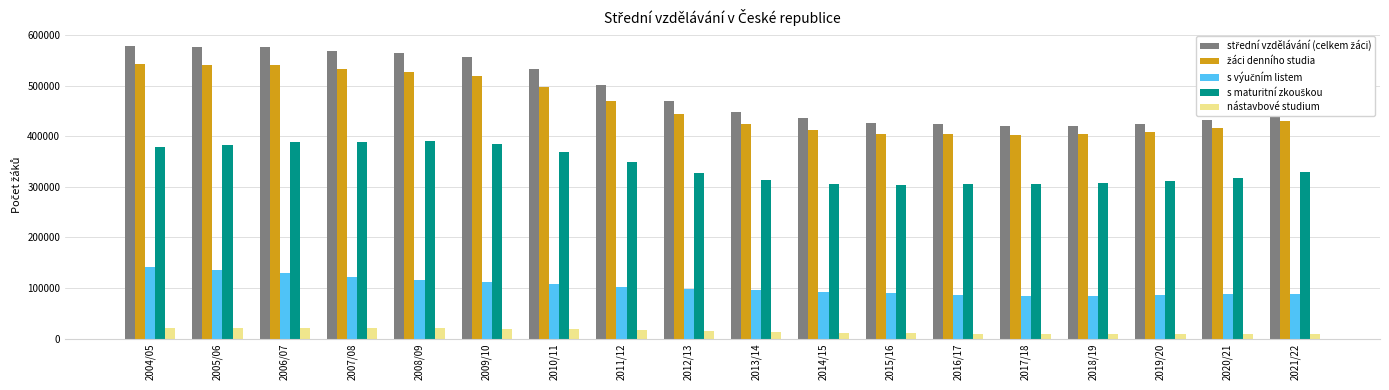

What is the spread (max minus min) of values at 2007/08?

549035